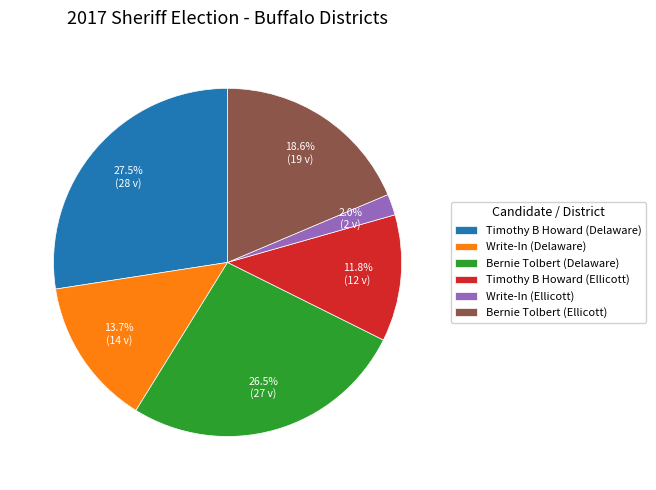

Which has a higher value, Write-In (Delaware) or Bernie Tolbert (Ellicott)?

Bernie Tolbert (Ellicott)